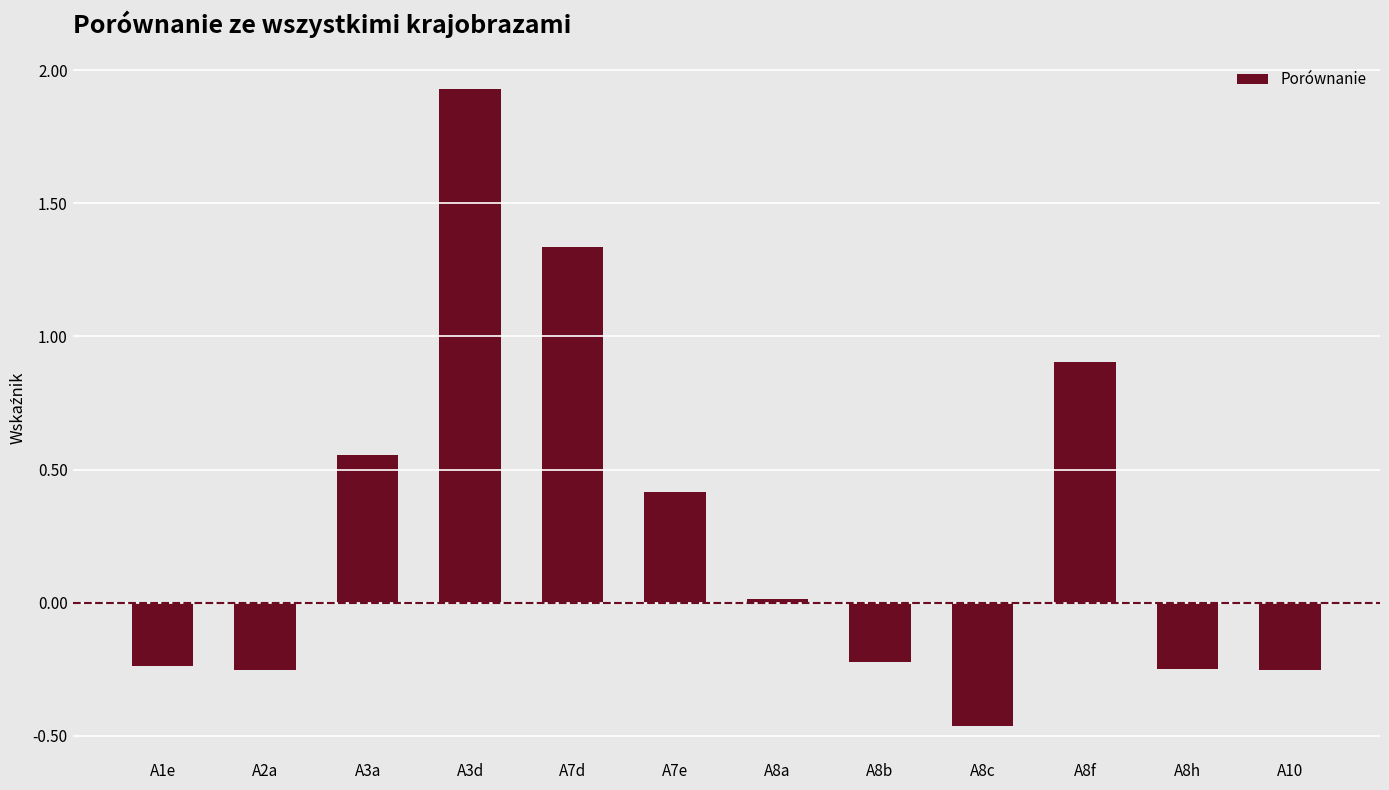

What position from the right is A8h?

2